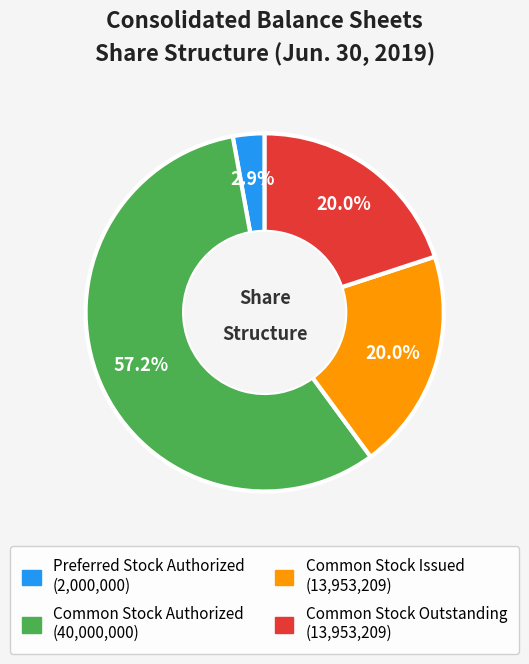

Approximately how many times larger is the value at Common Stock Issued compared to Common Stock Outstanding?

1.0